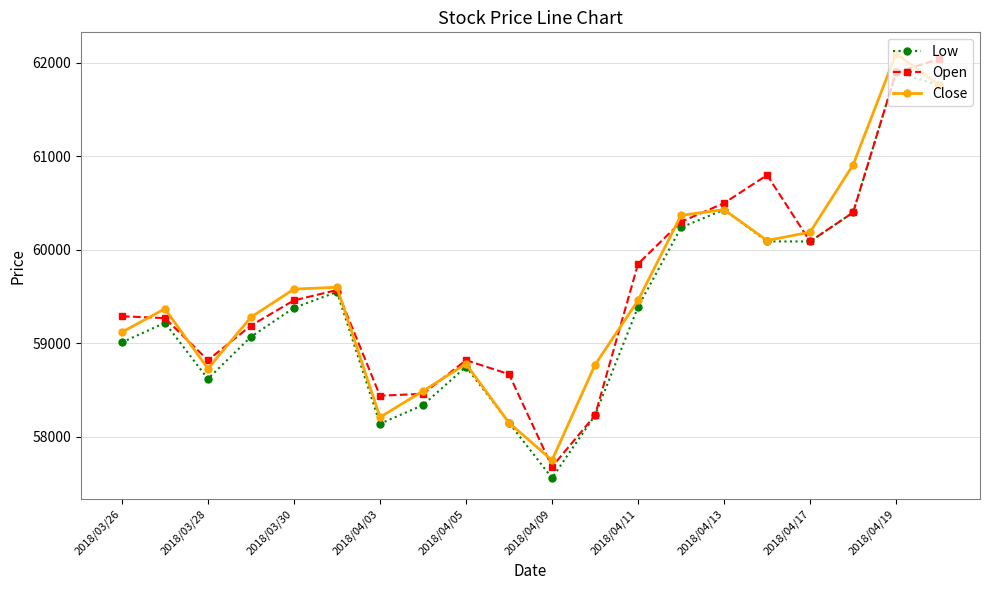

In Close, how many points are lower than both neighbors (excluding endpoints)?

4